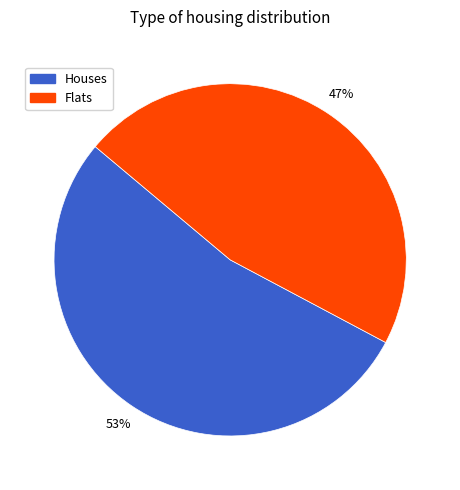

What percentage is the Houses slice, to the nearest percent?

53%